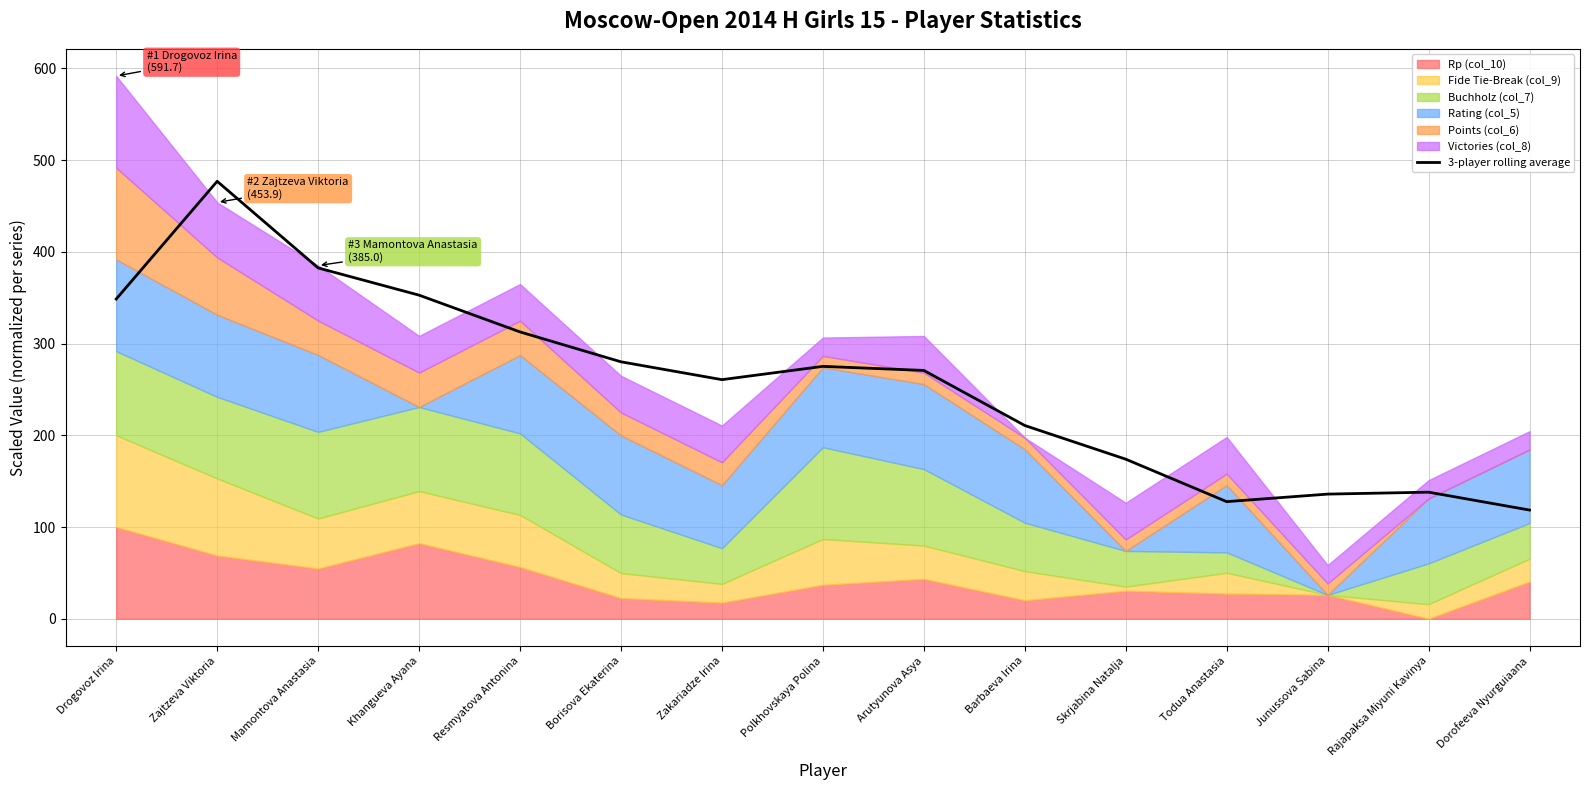

At which label is the value closest to 297?

Resmyatova Antonina